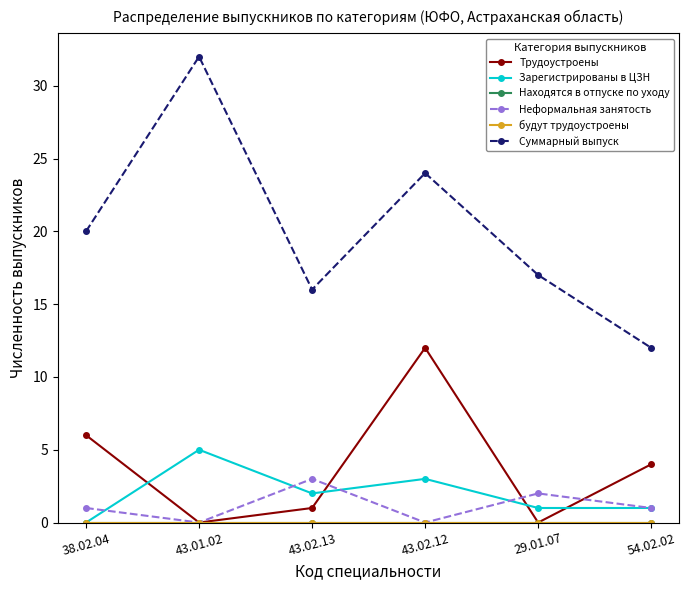

Is this an area chart (filled region under the line)?

No